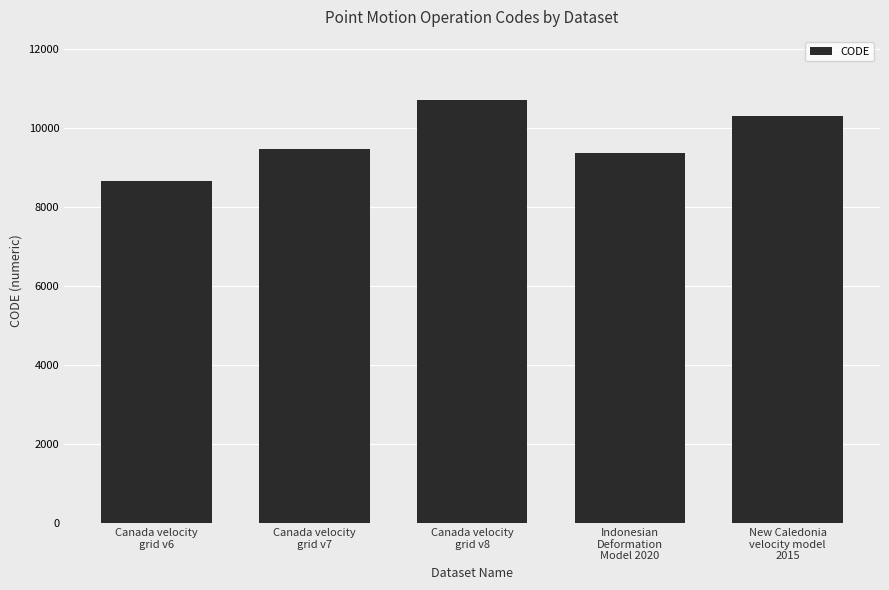

The value at Indonesian
Deformation
Model 2020 is 13870. True or false?

False